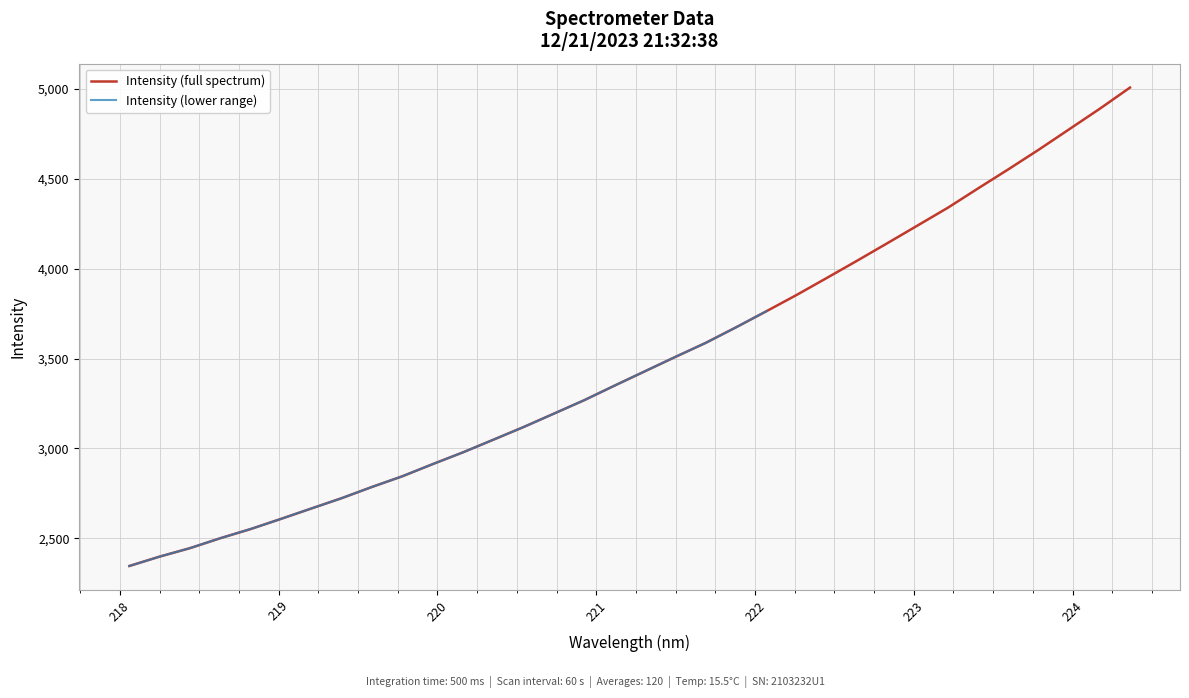

What is the change in value from 219.589 to 220.7354?

+408.1